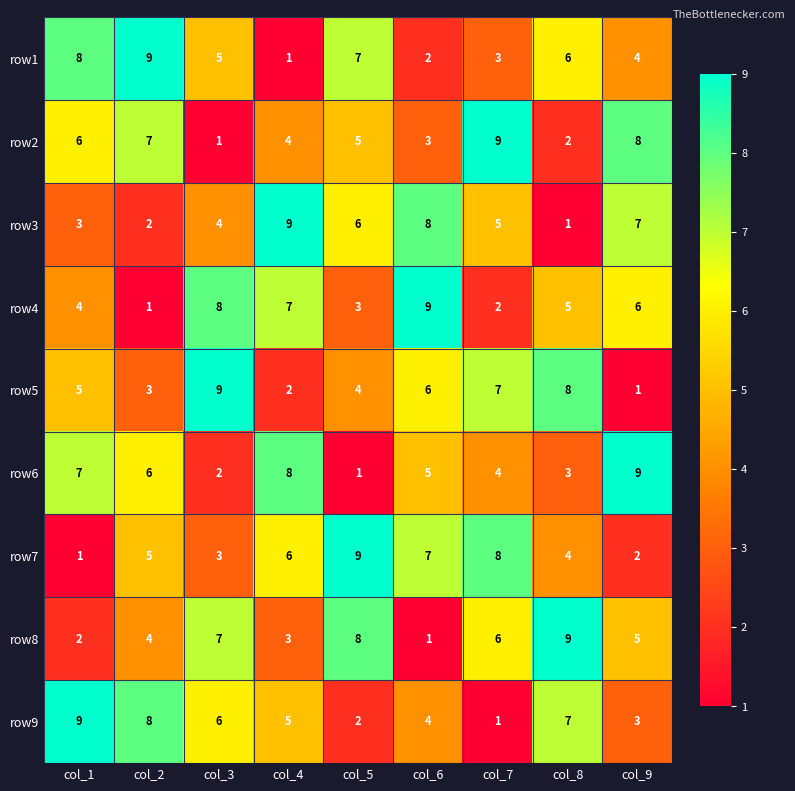

Is it true that row5 equals 8 at col_8?

True